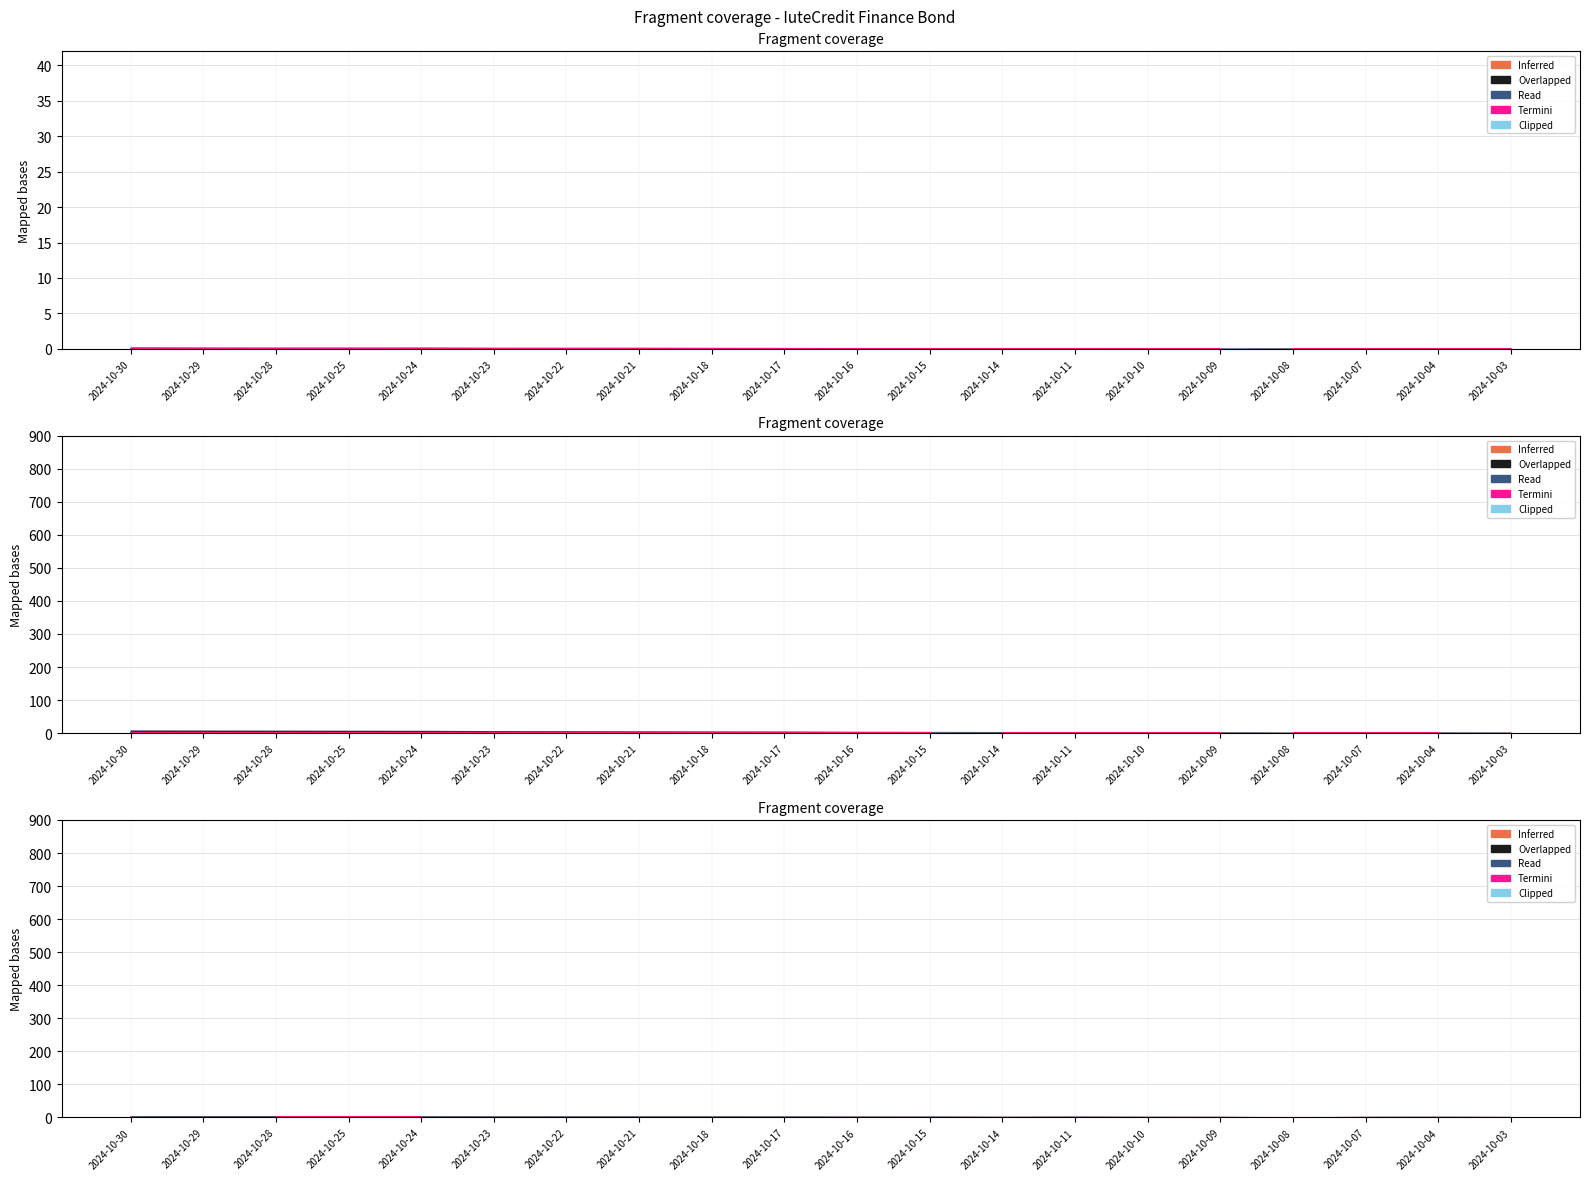

Reading right to left, list all the values displayed in this chart.

1.5	2.1	2.1	0.6	2.1	2.2	2.3	1.8	2.3	2.5	2.6	2.7	3.0	2.8	3.0	3.2	3.6	2.8	3.0	3.7